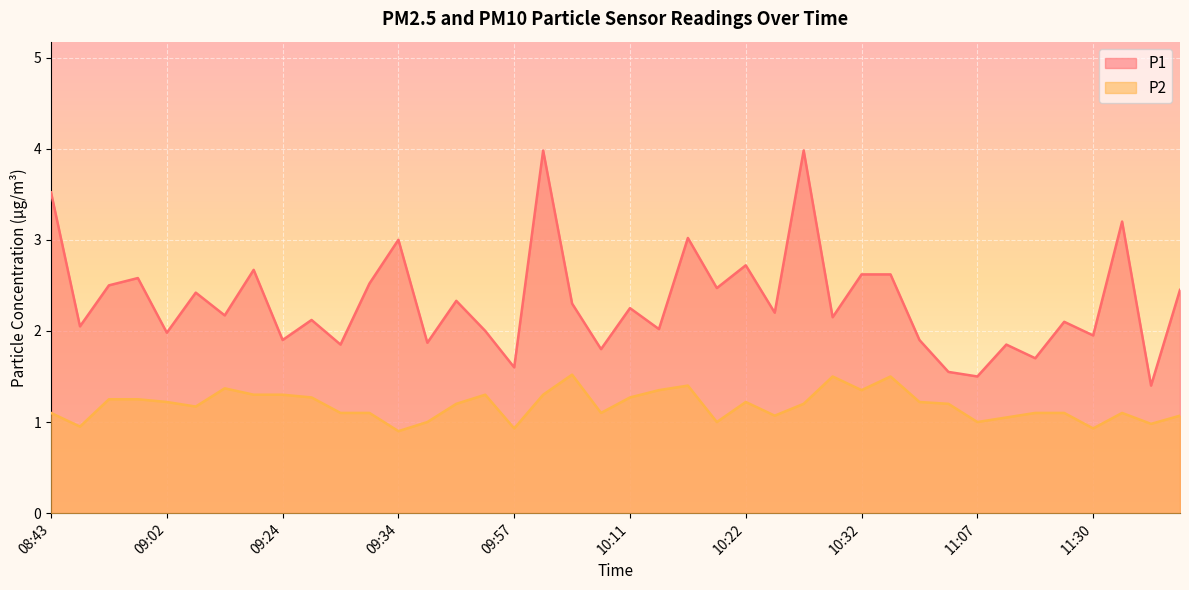

Where is the first local minimum for P2?

08:46